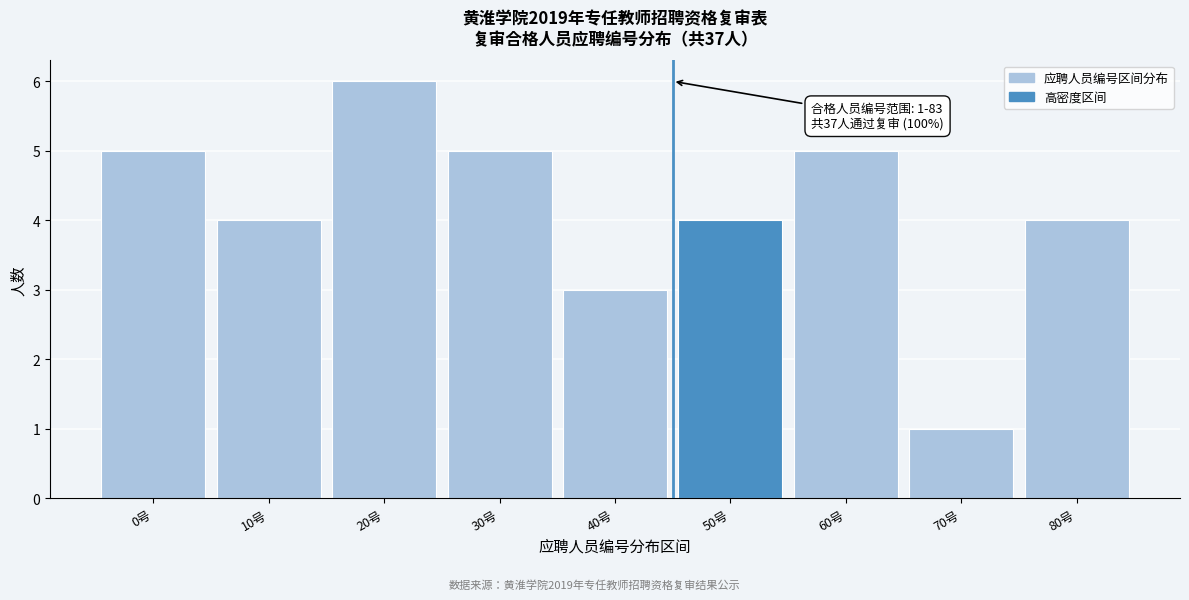

Reading left to right, transcribe all the data shown in this chart.

5	4	6	5	3	4	5	1	4